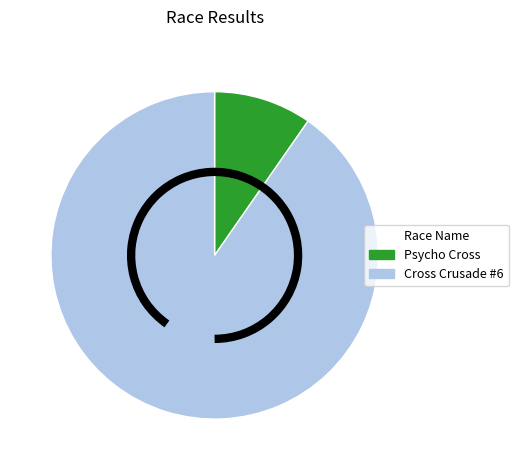

Combined, do Cross Crusade #6 and Psycho Cross account for over 50%?

Yes